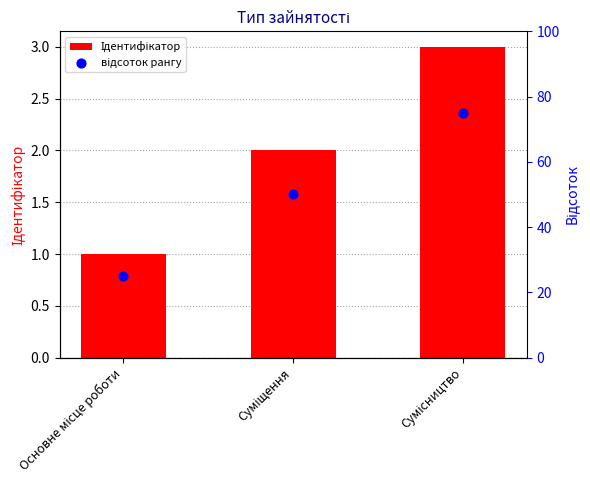

Which series reaches the minimum Y coordinate?

Ідентифікатор